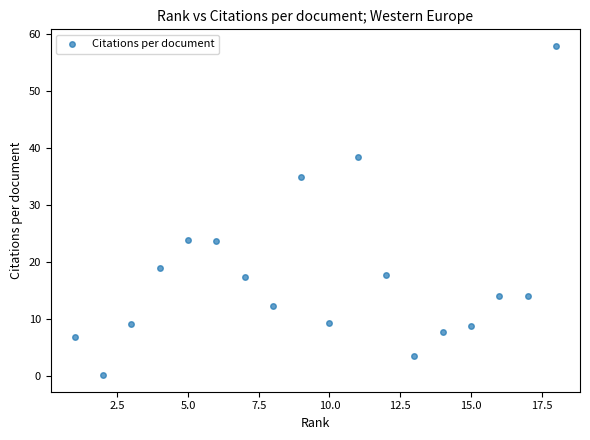

What is the range of X values (max minus min)?

17.0